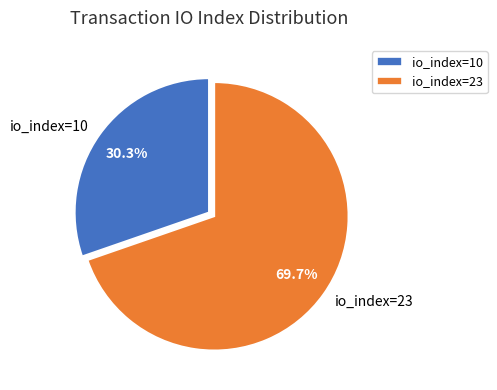

Rank the categories by value from lowest to highest.

io_index=10, io_index=23